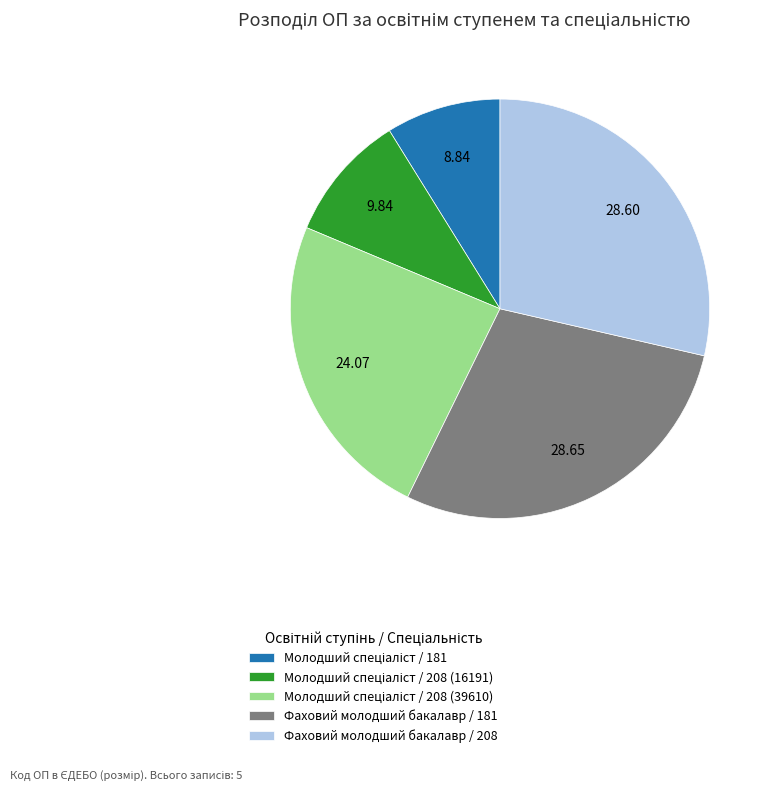

Is there a majority slice in this chart?

No